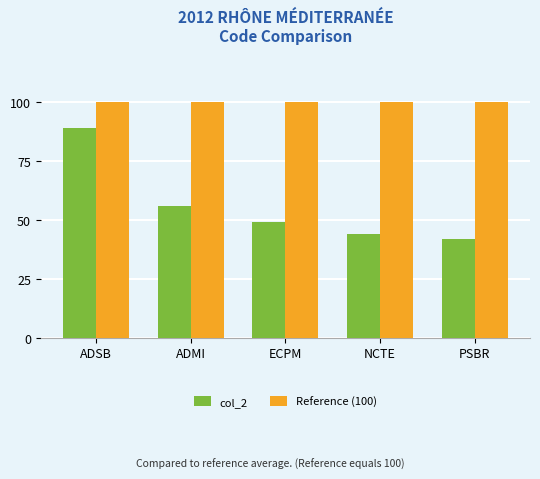

What is the spread (max minus min) of values at PSBR?

58